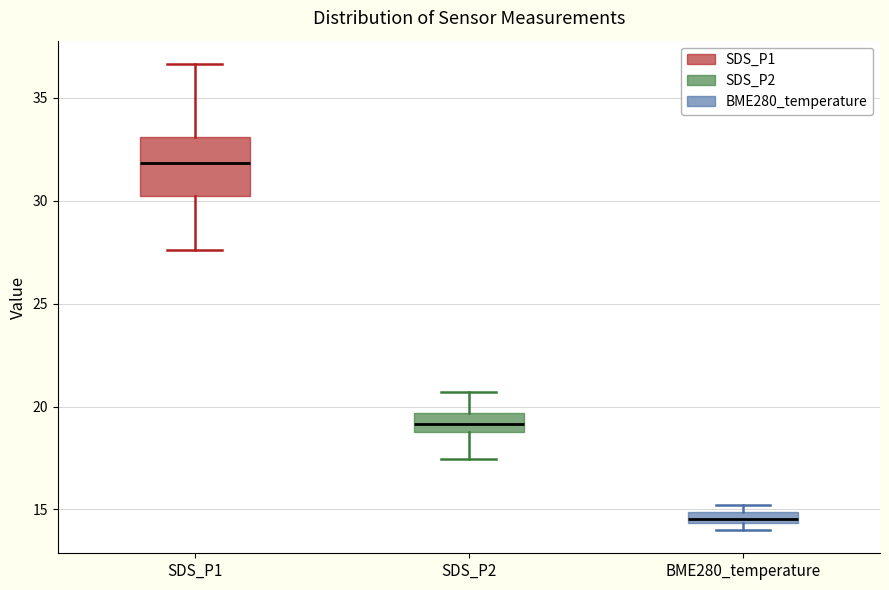

Which box is the tallest, from its lower edge to its upper edge?

SDS_P1